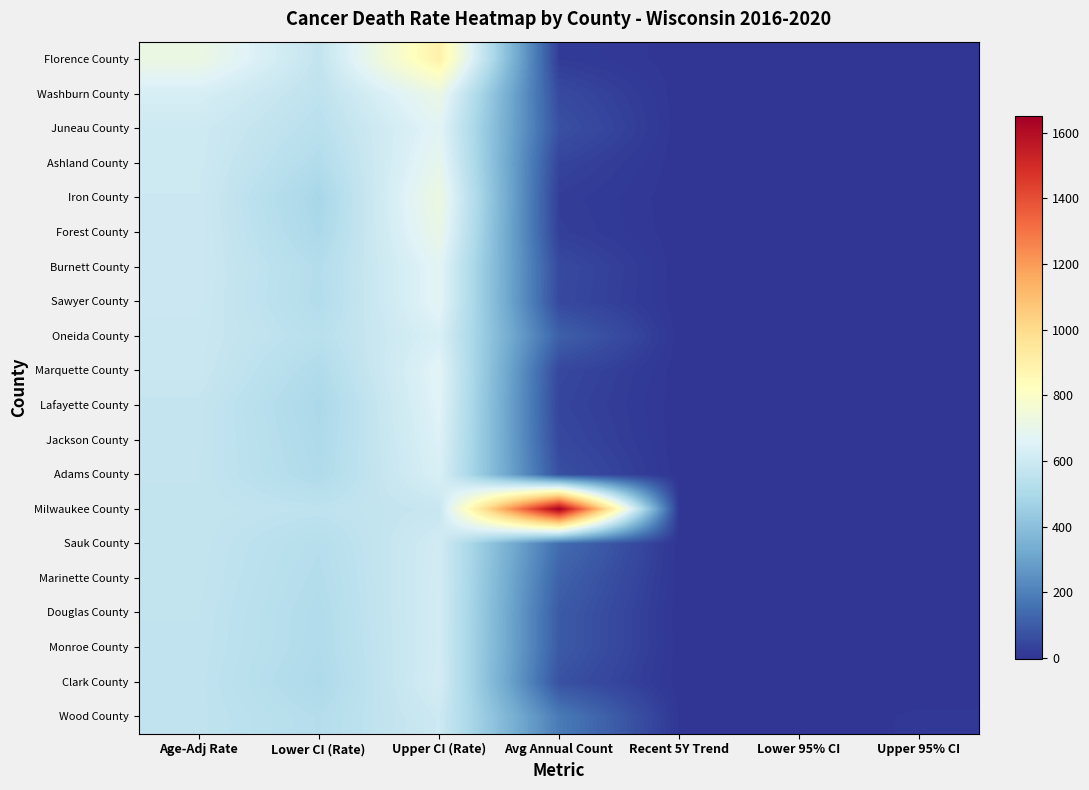

What is the total value across all series at Avg Annual Count?

3000.0